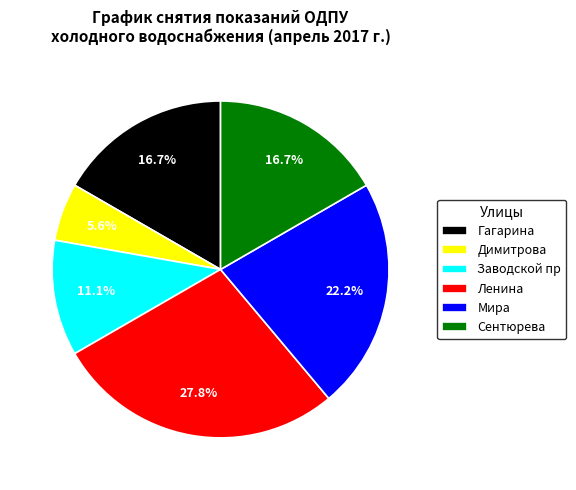

To the nearest percent, what portion does Мира represent?

22%